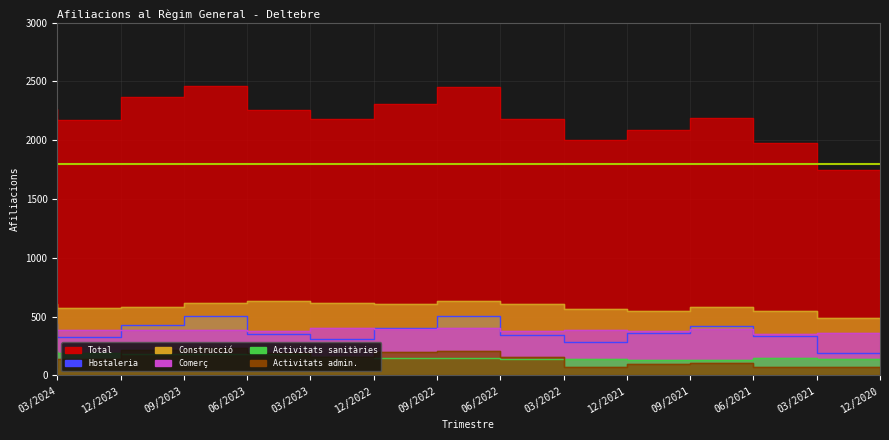

Where is Activitats admin. nearest to the value 150?

12/2023